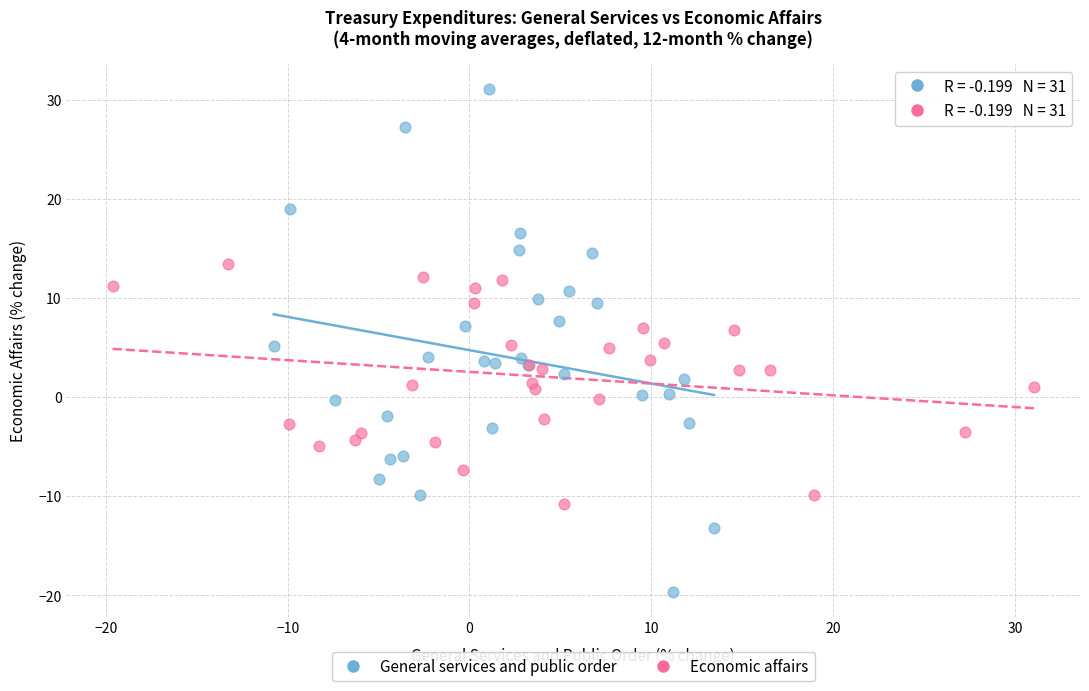

Which series has the largest Y range (max minus min)?

General services and public order